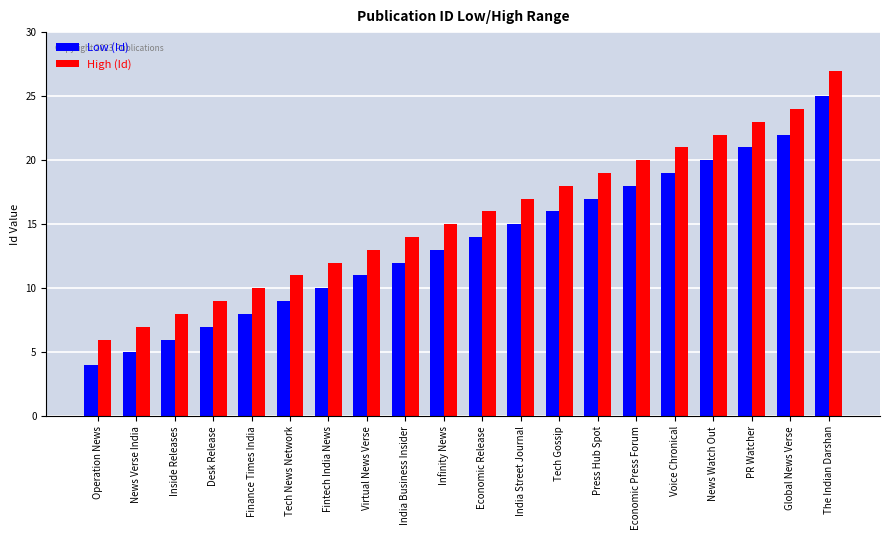

At which category is the sum across all series the highest?

The Indian Darshan